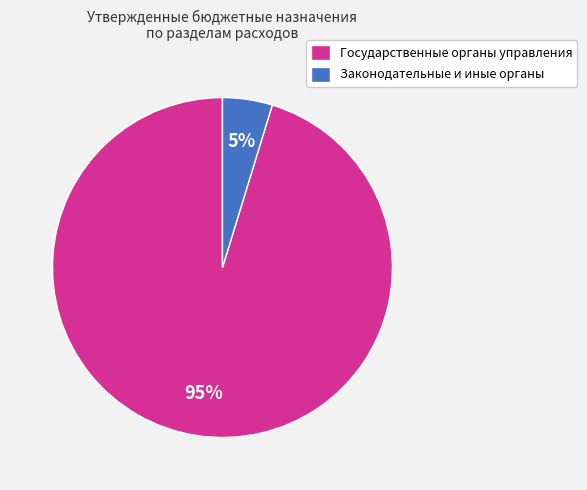

Is it true that Государственные органы управления is 95% of the pie?

True